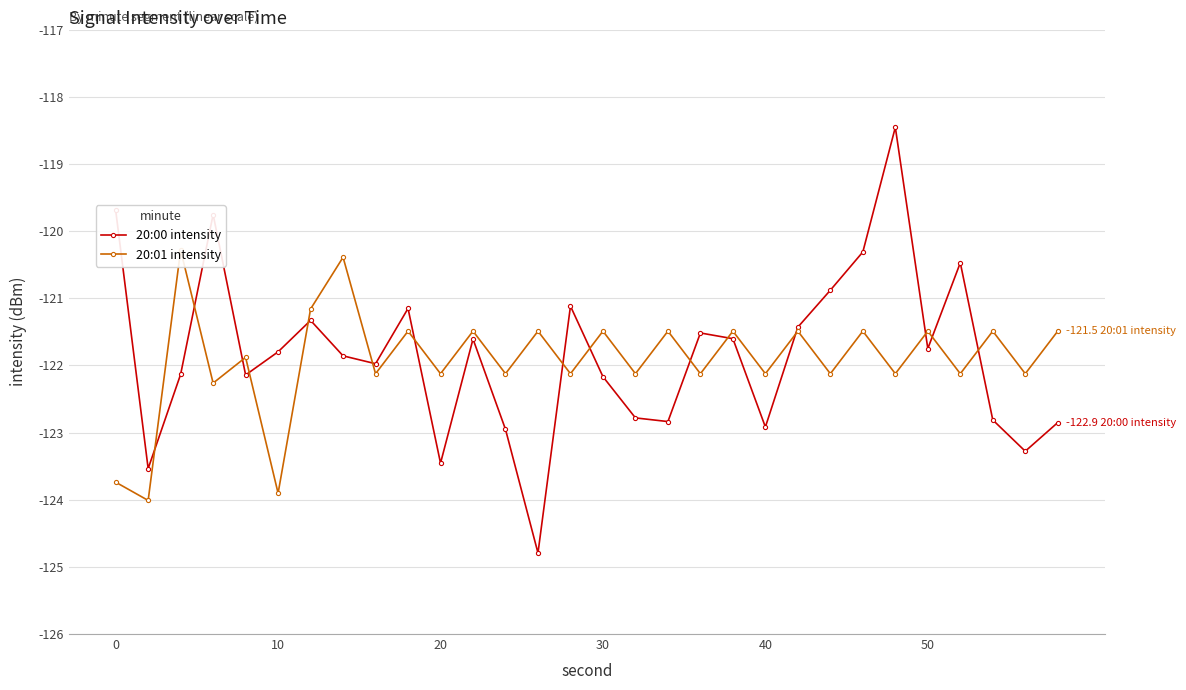

How many interior local valleys does the 20:00 intensity series have?

9